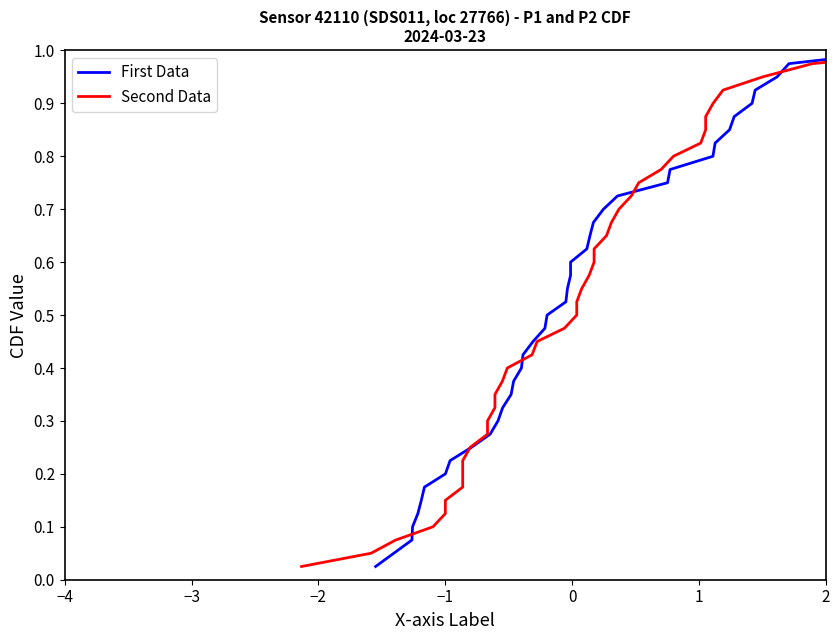

Reading right to left, extract all data points from this chart.

First Data: 1.0	1.0	0.9	0.9	0.9	0.9	0.8	0.8	0.8	0.8	0.8	0.7	0.7	0.7	0.7	0.6	0.6	0.6	0.6	0.5	0.5	0.5	0.5	0.4	0.4	0.4	0.3	0.3	0.3	0.3	0.2	0.2	0.2	0.2	0.1	0.1	0.1	0.1	0.1	0.0
Second Data: 1.0	1.0	0.9	0.9	0.9	0.9	0.8	0.8	0.8	0.8	0.8	0.7	0.7	0.7	0.7	0.6	0.6	0.6	0.6	0.5	0.5	0.5	0.5	0.4	0.4	0.4	0.3	0.3	0.3	0.3	0.2	0.2	0.2	0.2	0.1	0.1	0.1	0.1	0.1	0.0